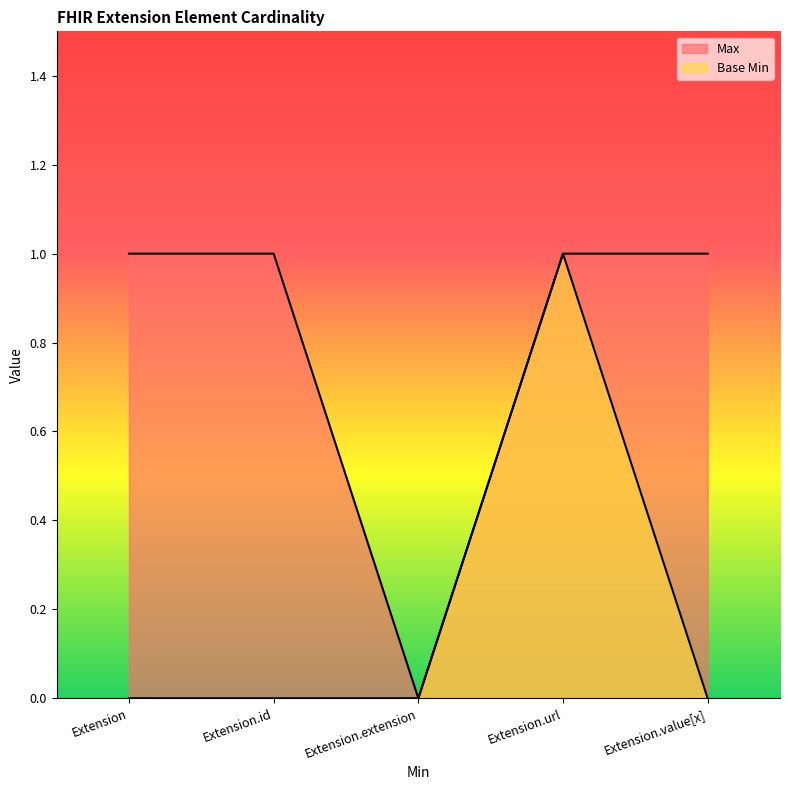

Which series has the largest range (max minus min)?

Max